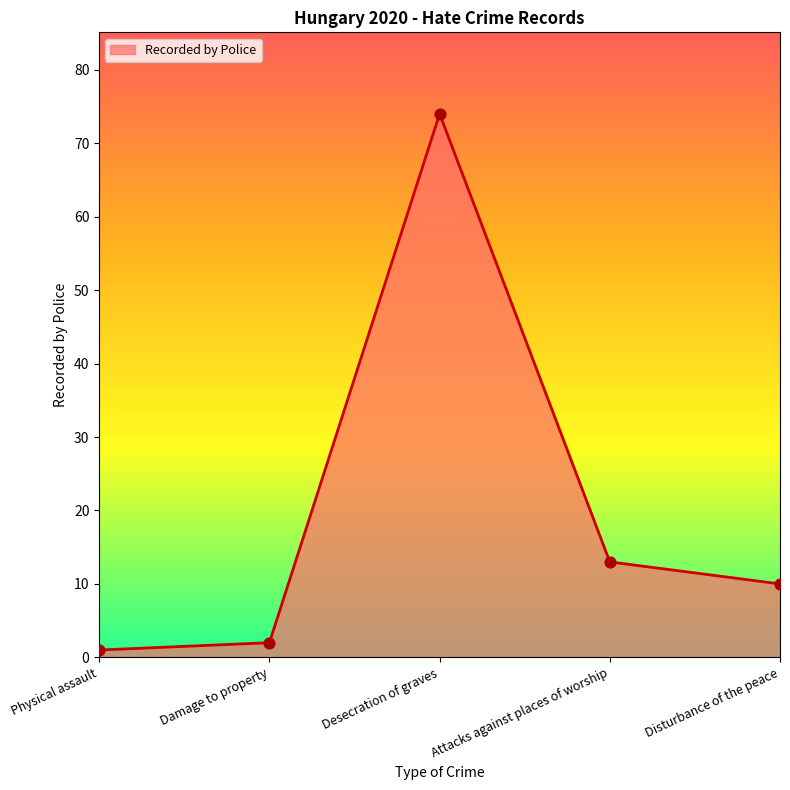

Approximately how many times larger is the value at Desecration of graves compared to Physical assault?

74.0